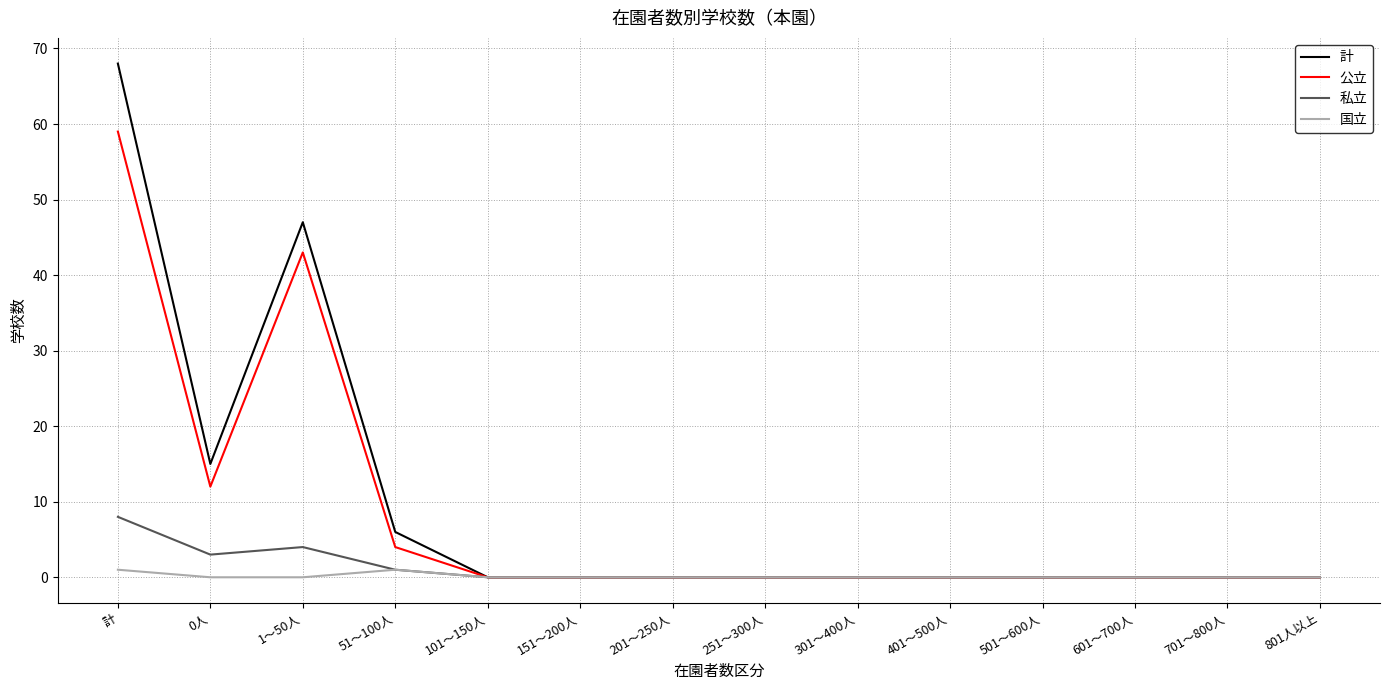

At which category is the sum across all series the highest?

計